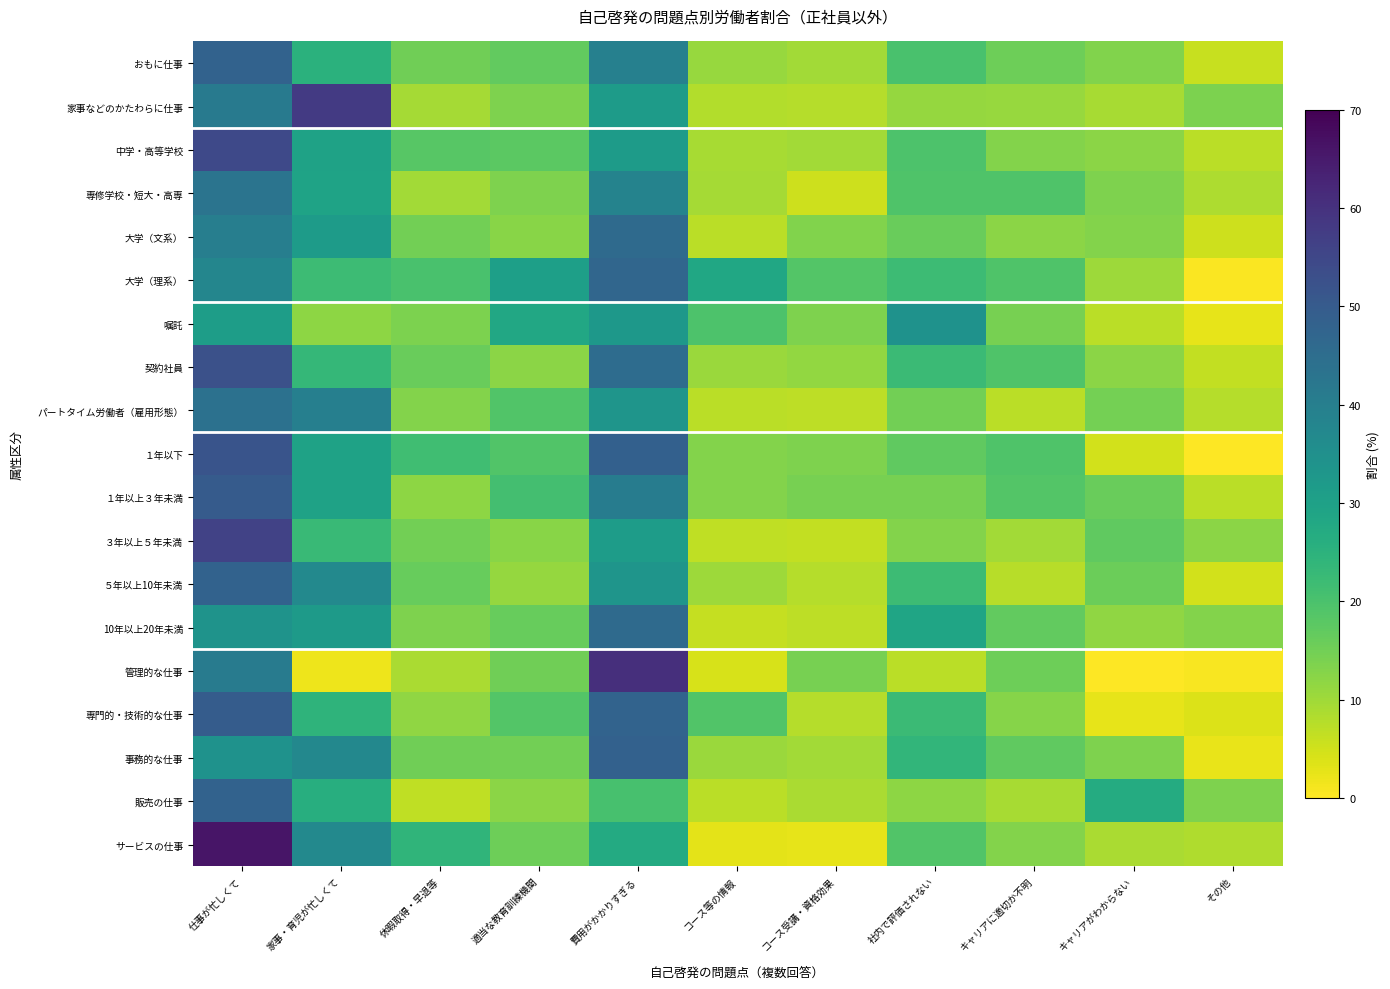

Count the number of categories in the chart.

11